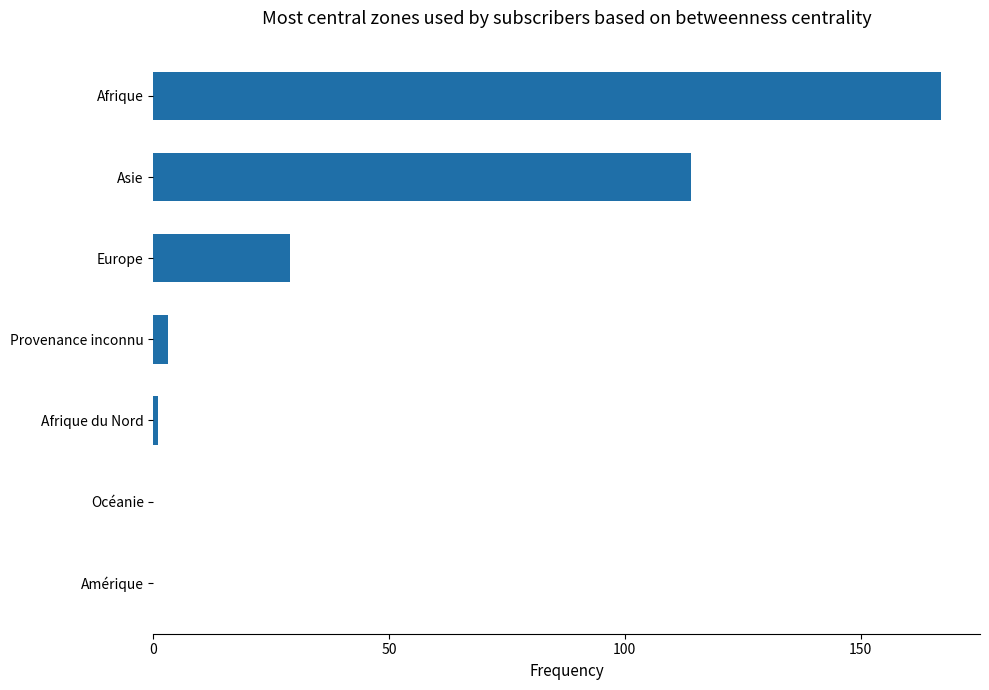

Reading bottom to top, what are all the values shown in this chart?

Amérique=0	Océanie=0	Afrique du Nord=1	Provenance inconnu=3	Europe=29	Asie=114	Afrique=167